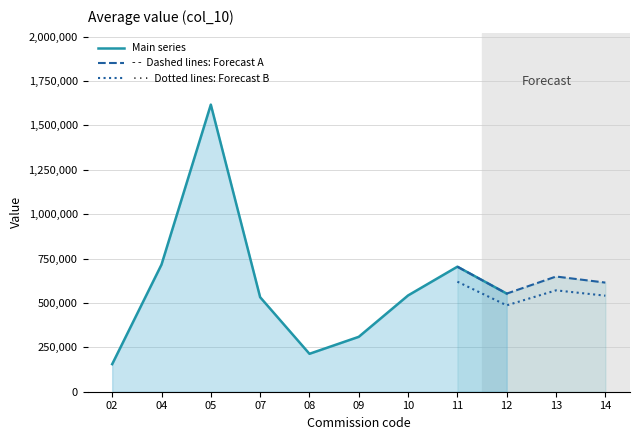

Where is the first local minimum?

08